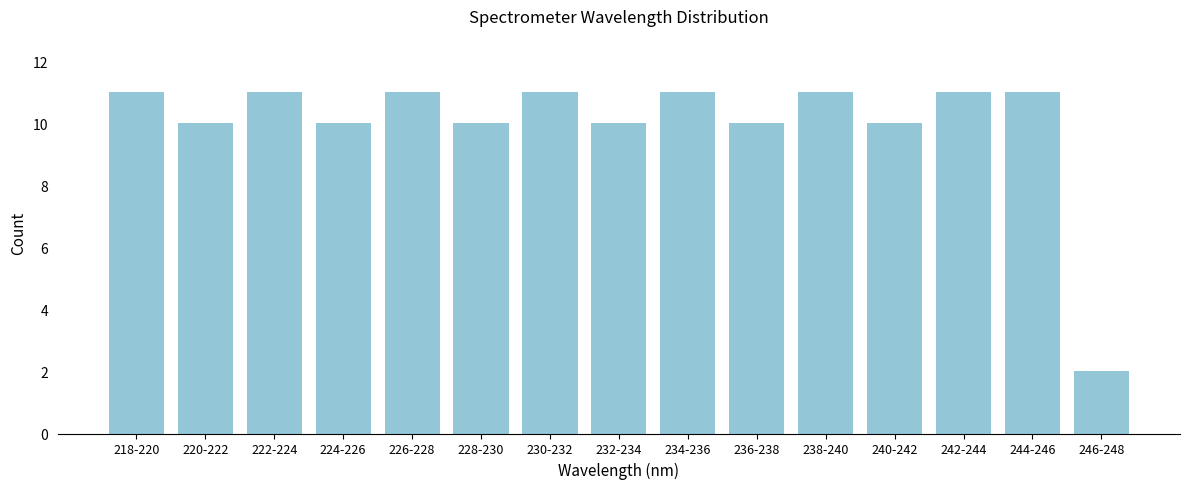

Reading left to right, extract all data points from this chart.

11	10	11	10	11	10	11	10	11	10	11	10	11	11	2